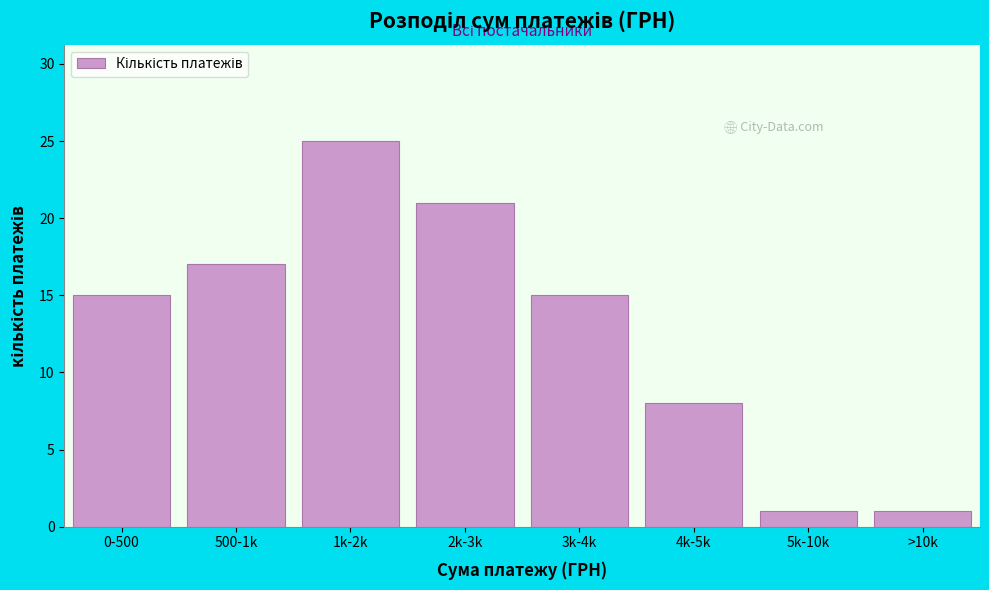

Reading left to right, list all the values displayed in this chart.

0-500=15	500-1k=17	1k-2k=25	2k-3k=21	3k-4k=15	4k-5k=8	5k-10k=1	>10k=1